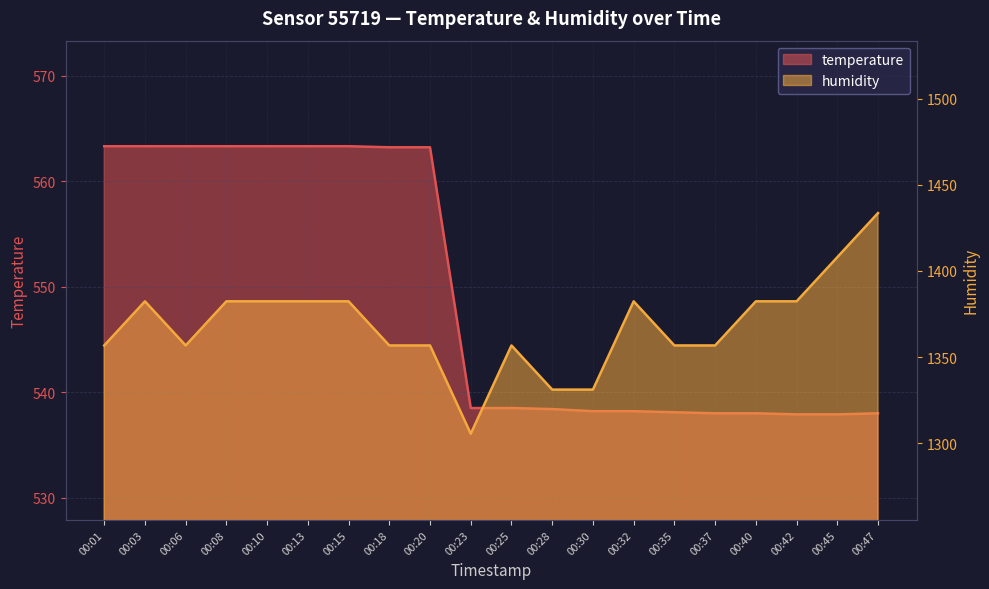

What is the sum of all humidity values?

27366.4